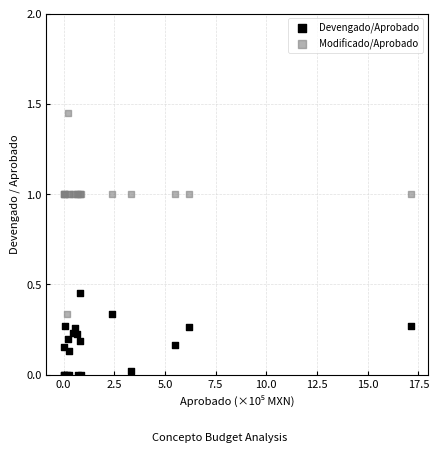

Which series reaches the maximum Y coordinate?

Modificado/Aprobado